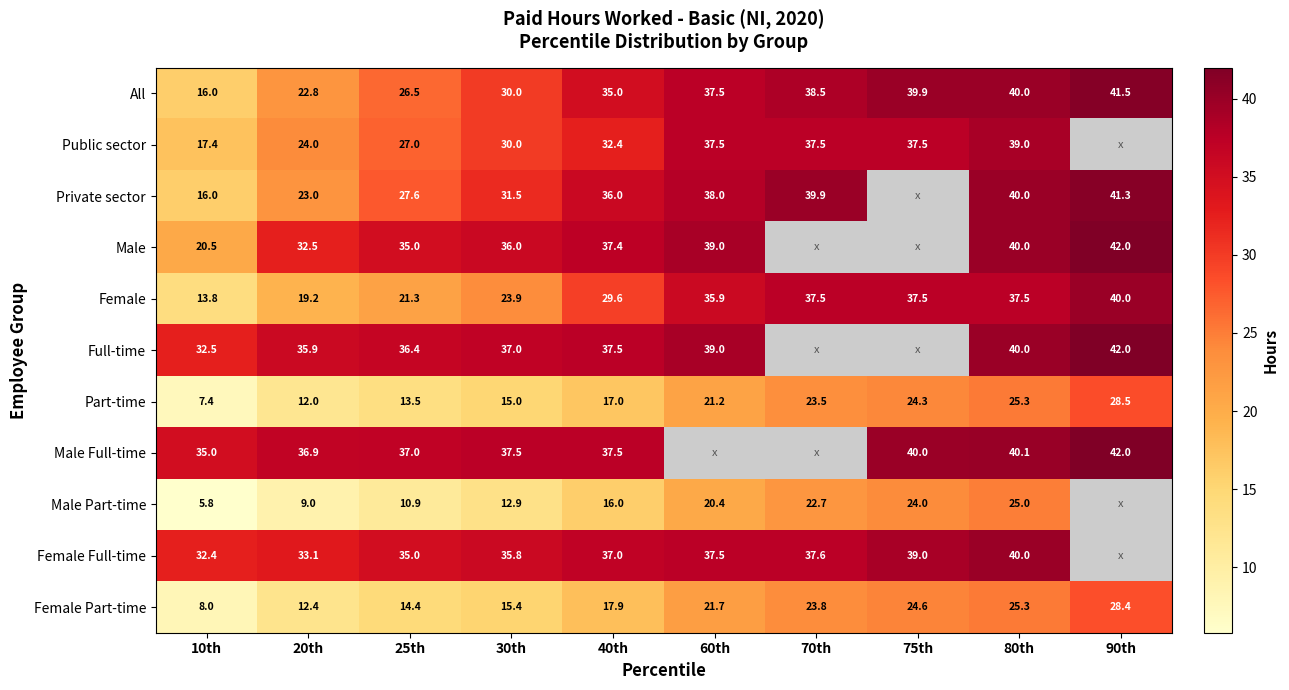

Is it true that Male Full-time equals 37.5 at 40th?

True